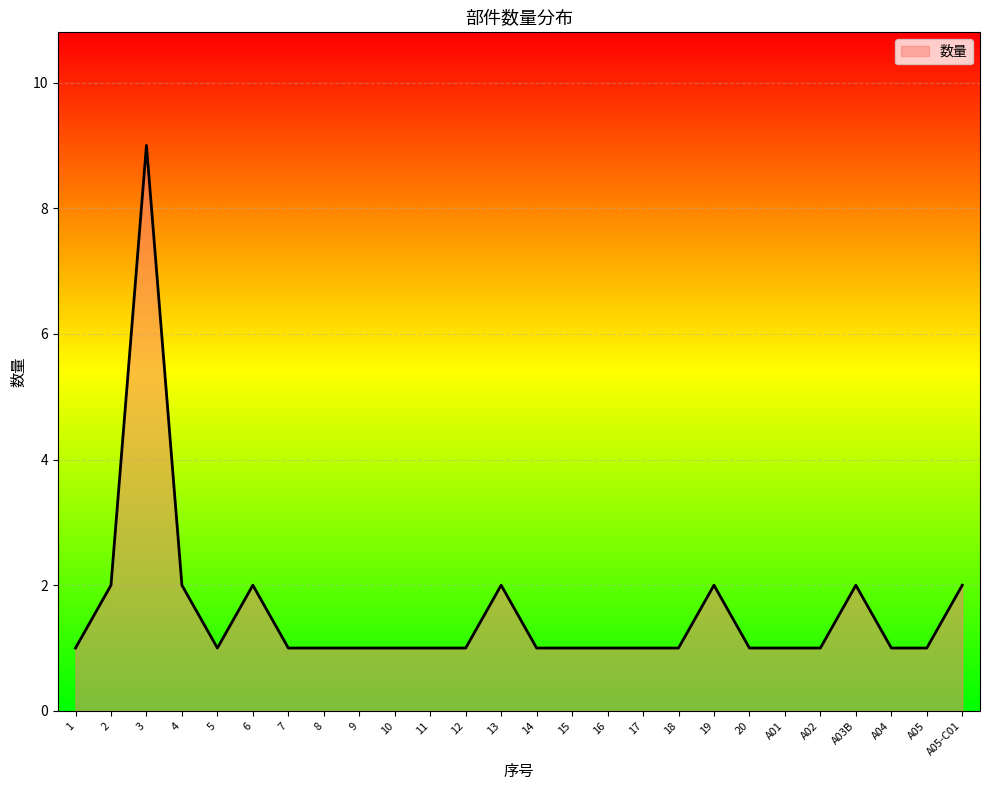

Reading left to right, transcribe all the data shown in this chart.

1	2	9	2	1	2	1	1	1	1	1	1	2	1	1	1	1	1	2	1	1	1	2	1	1	2